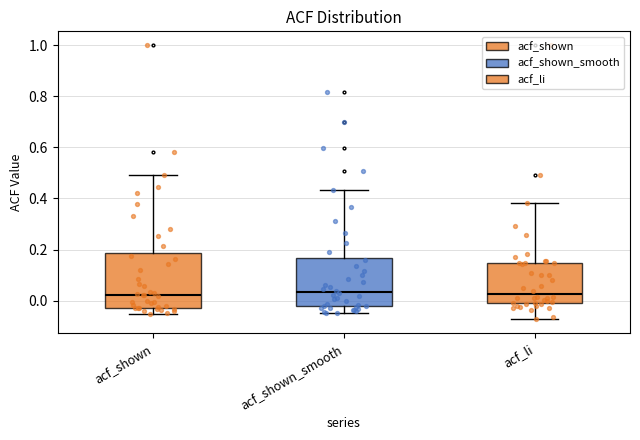

Reading left to right, transcribe this box plot: for each box, give where its median line is, the range the box spans, and where its two whiskers end, as read against the y-axis. The values are not printed on the chart, so give them approximately, as read against the axis.

acf_shown: median 0.02, box -0.02 to 0.18, whiskers -0.06 to 0.50
acf_shown_smooth: median 0.04, box -0.02 to 0.16, whiskers -0.04 to 0.44
acf_li: median 0.02, box -0.02 to 0.14, whiskers -0.08 to 0.38